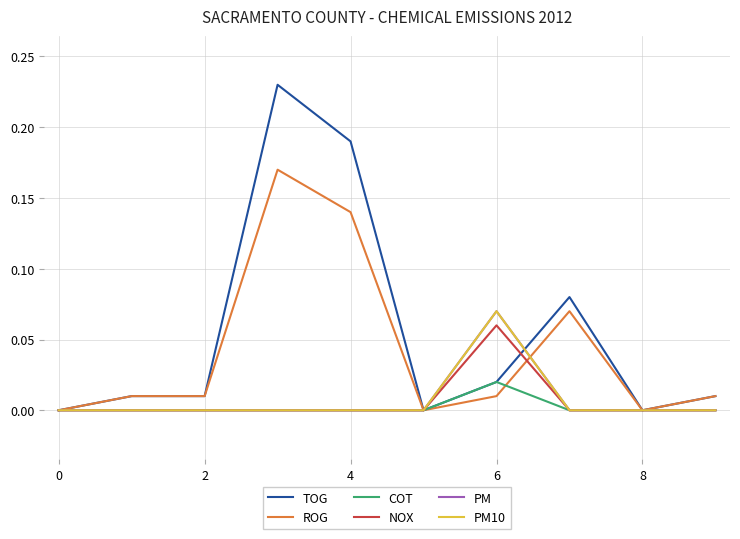

True or false: TOG and ROG cross at least once.

False